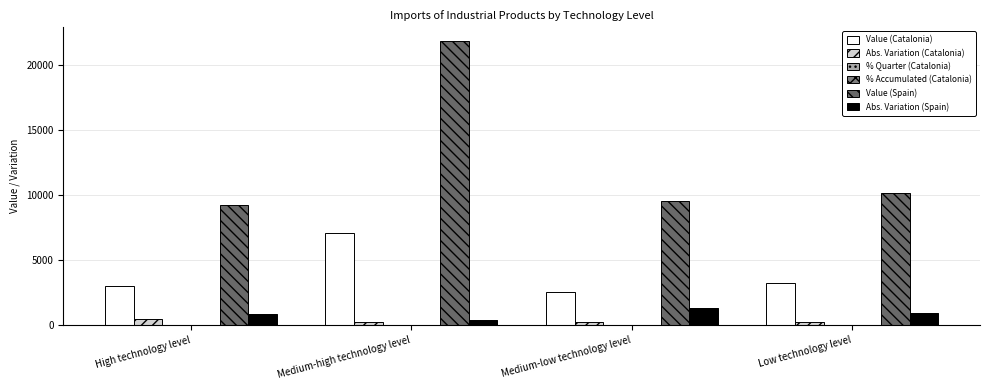

How many distinct data groups are displayed?

6